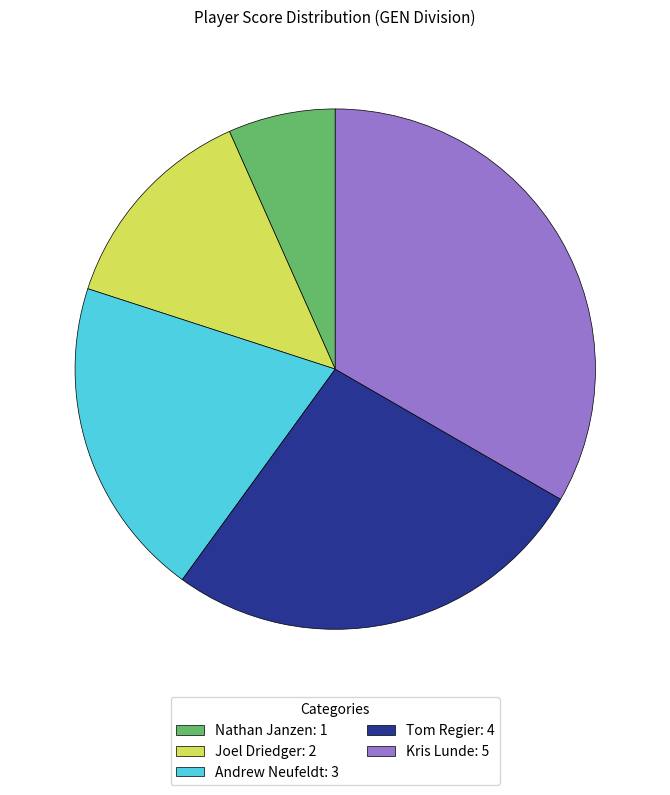

Between Kris Lunde and Nathan Janzen, which is larger?

Kris Lunde